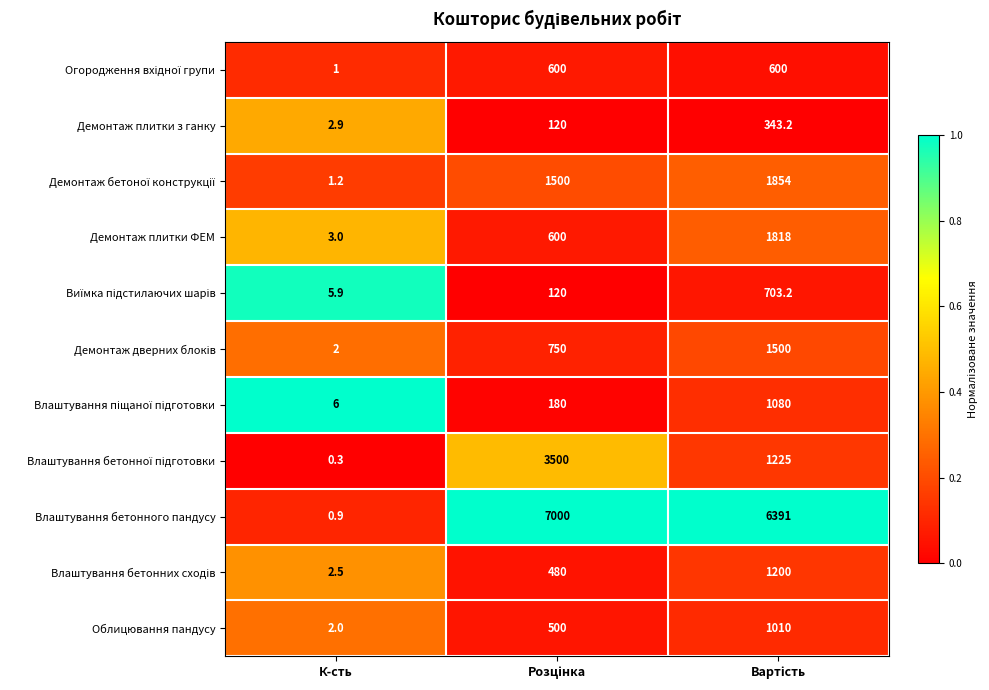

Which category has the lowest value in the Облицювання пандусу series?

К-сть